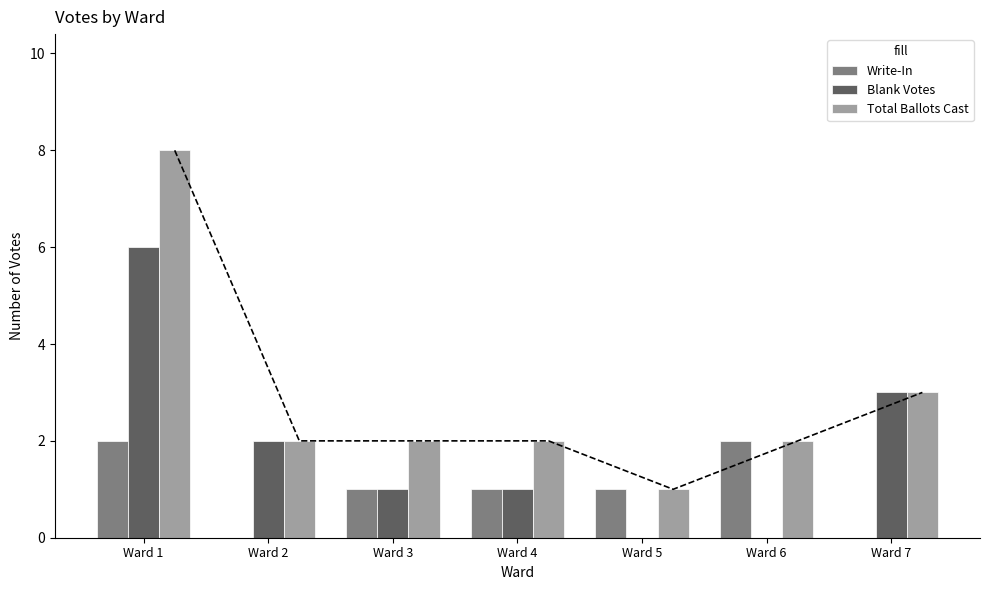

What is the highest value of the Write-In series?

2